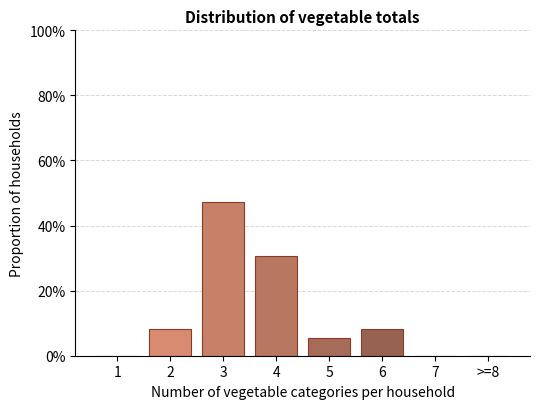

Reading left to right, extract all data points from this chart.

1=0.0	2=8.3	3=47.2	4=30.6	5=5.6	6=8.3	7=0.0	>=8=0.0